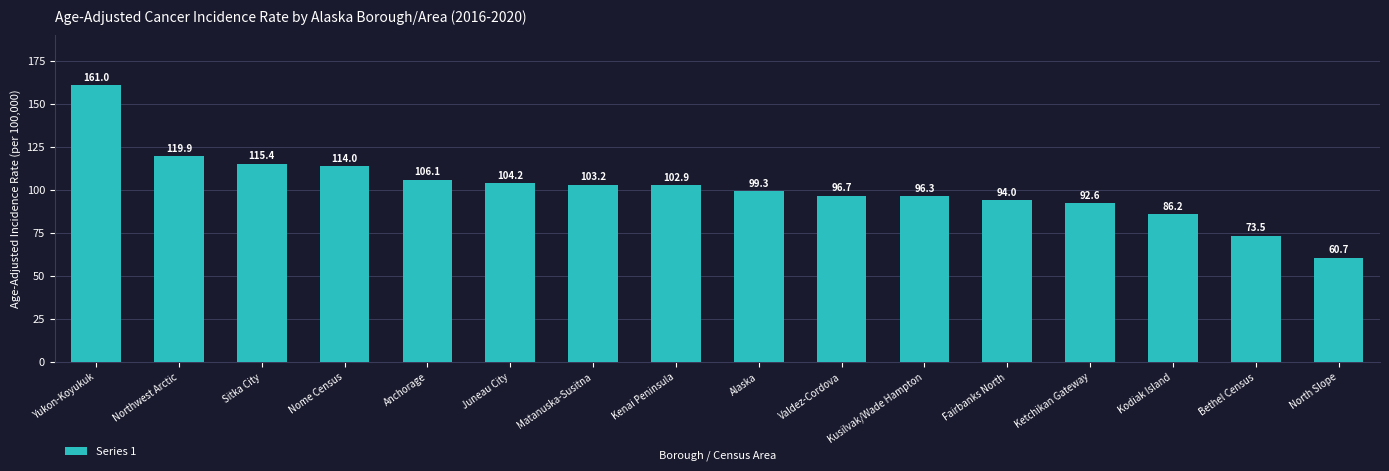

Rank the categories by value from highest to lowest.

Yukon-Koyukuk, Northwest Arctic, Sitka City, Nome Census, Anchorage, Juneau City, Matanuska-Susitna, Kenai Peninsula, Alaska, Valdez-Cordova, Kusilvak/Wade Hampton, Fairbanks North, Ketchikan Gateway, Kodiak Island, Bethel Census, North Slope